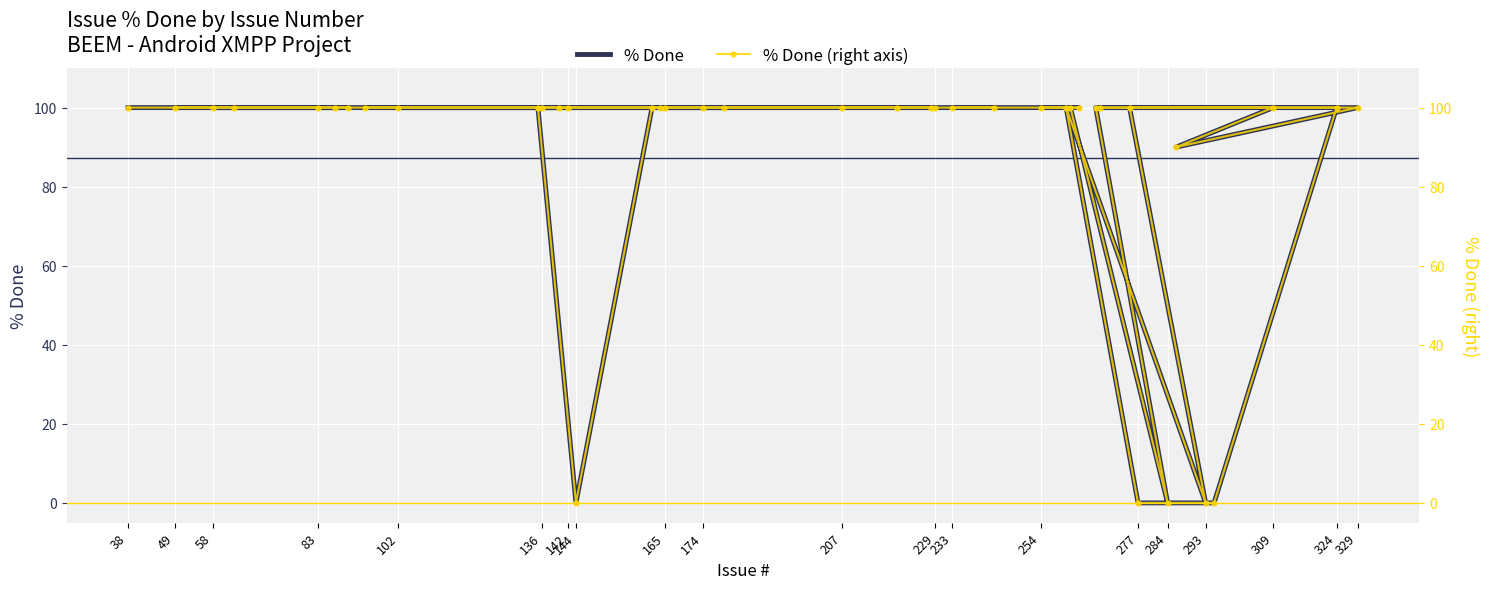

At how many categories does at least one series exceed 58?

35